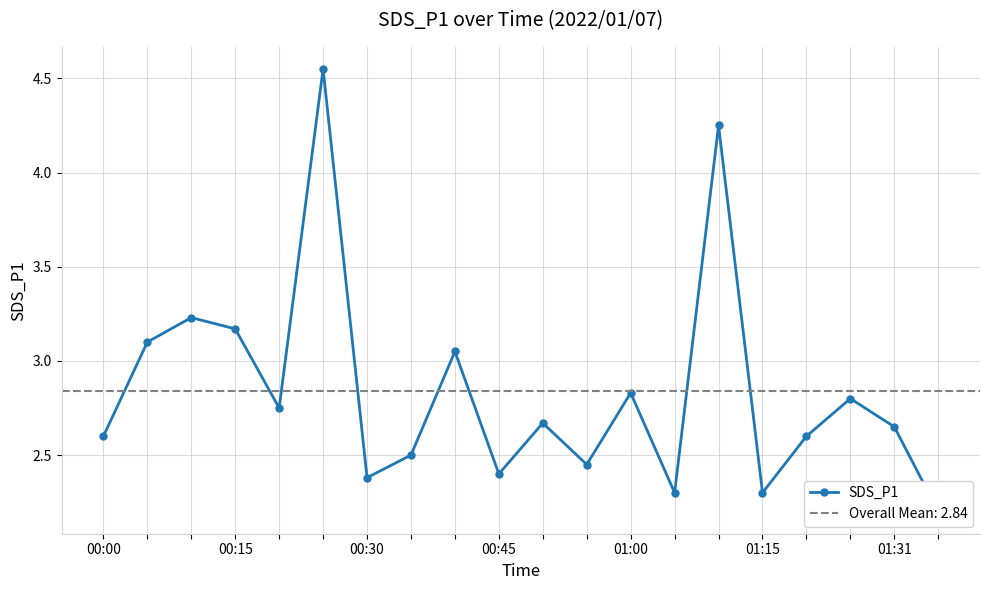

How many interior local peaks (higher than both neighbors) does the data have?

7